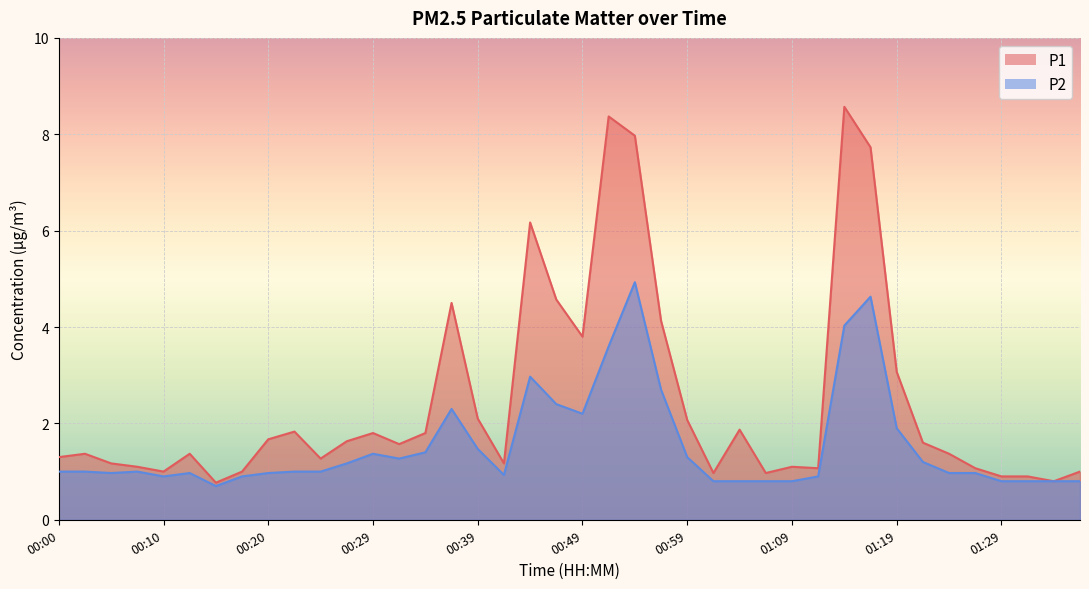

True or false: P2 and P1 intersect in this chart.

False